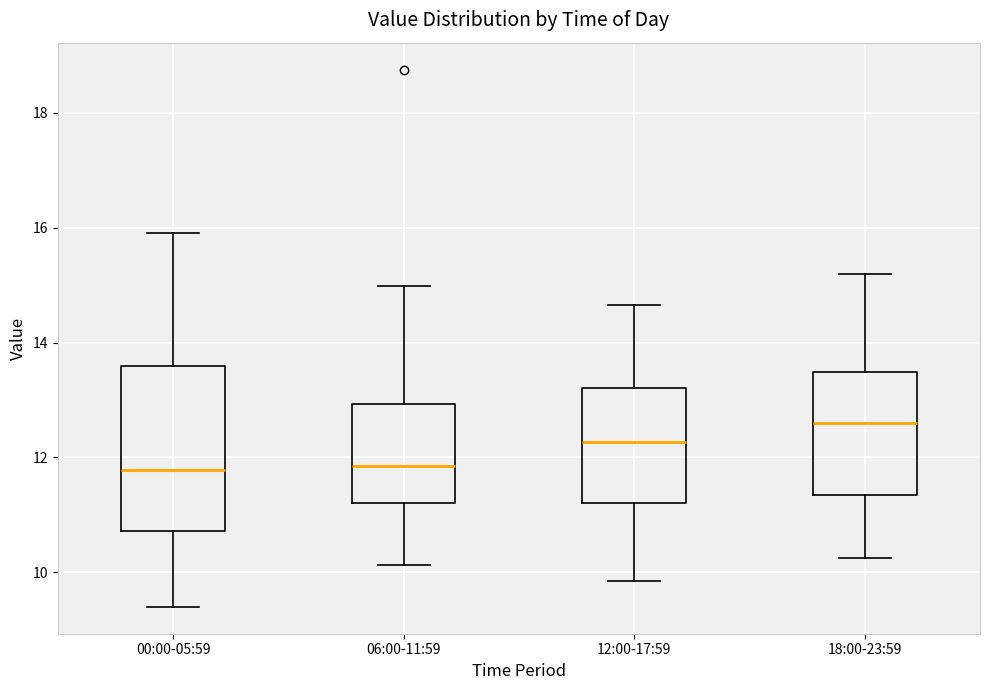

Comparing the boxes themselves (not the whiskers), which one is the tallest?

00:00-05:59